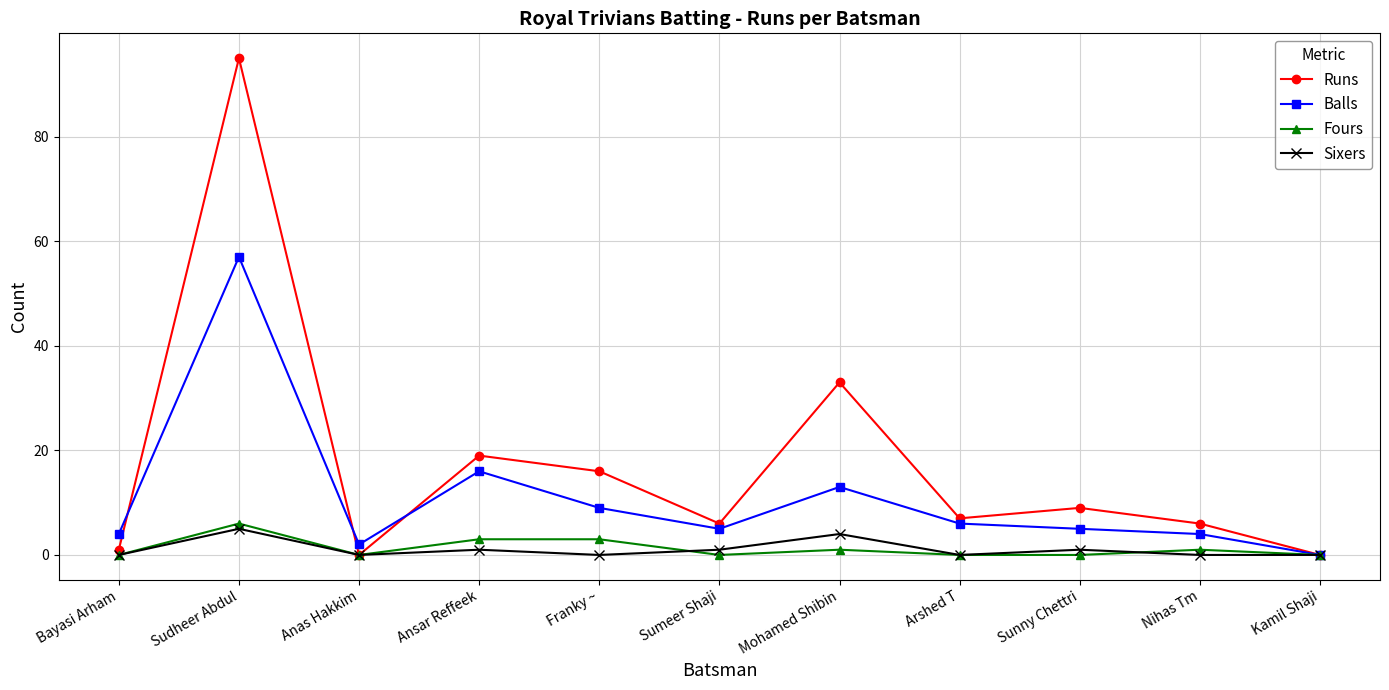

What is the value of the Balls point at the 6th from the left?

5